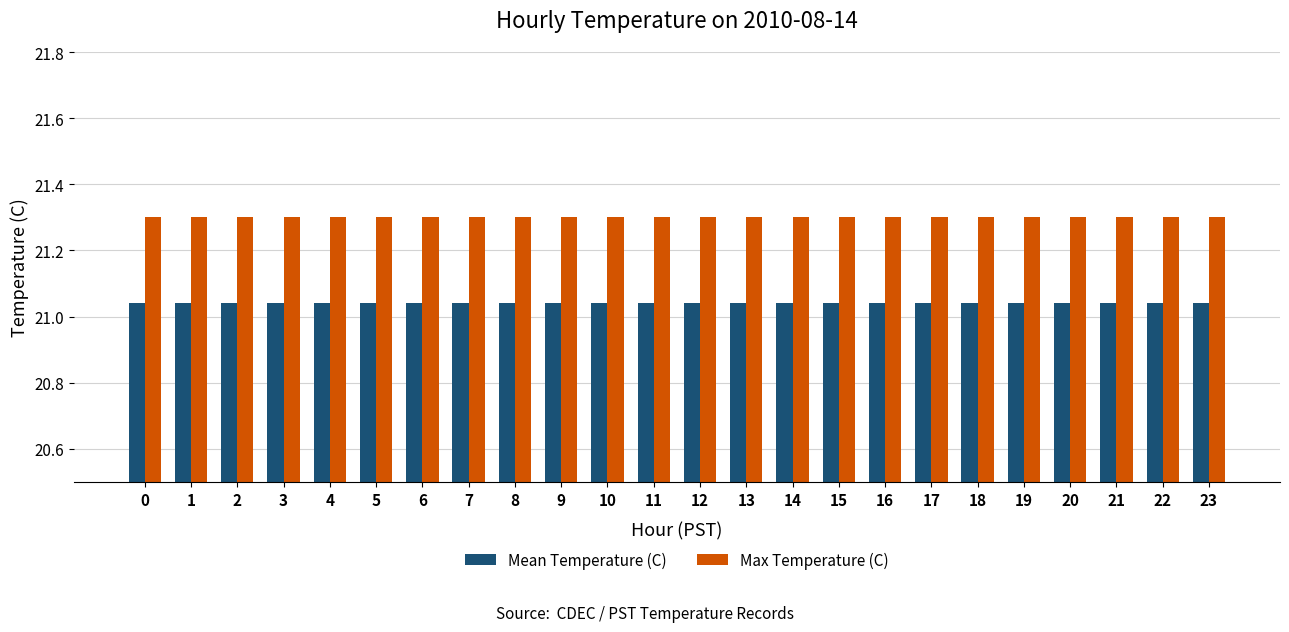

The Max Temperature (C) series shows 21.3 at 11. True or false?

True